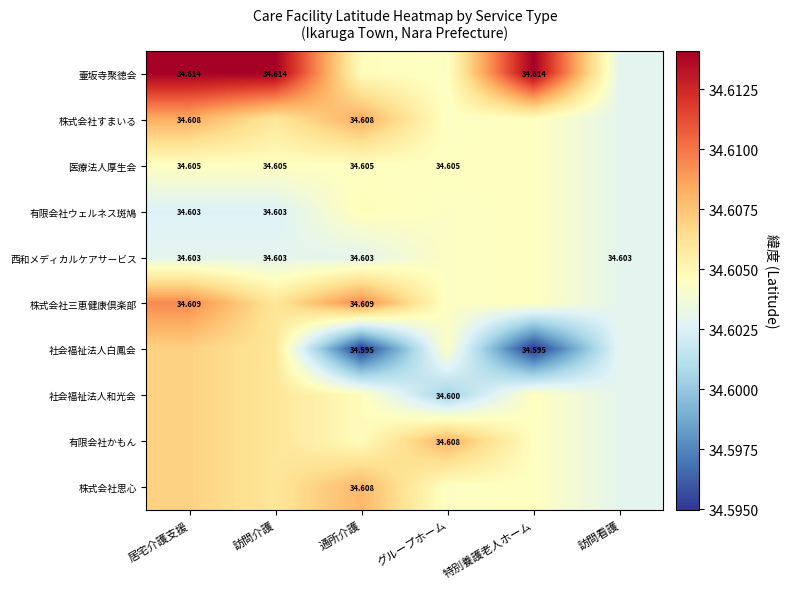

The value of 株式会社思心 at 訪問看護 is 45.5. True or false?

False